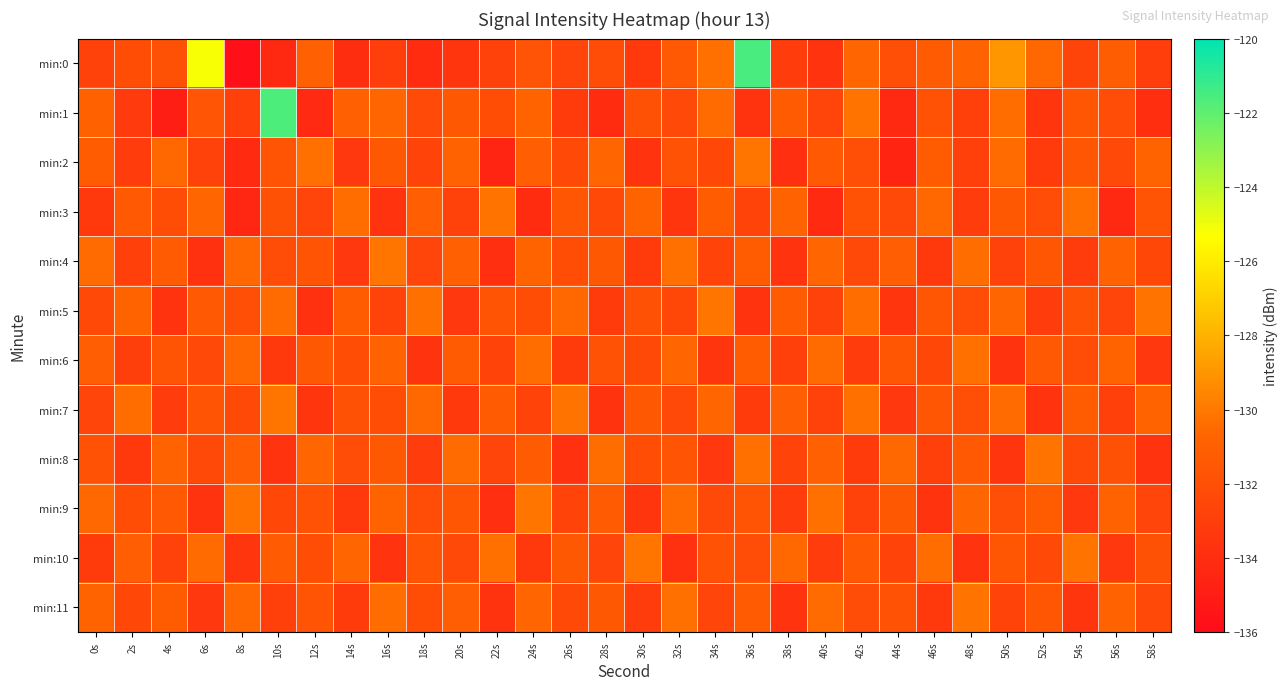

At which category is the sum across all series the highest?

36s